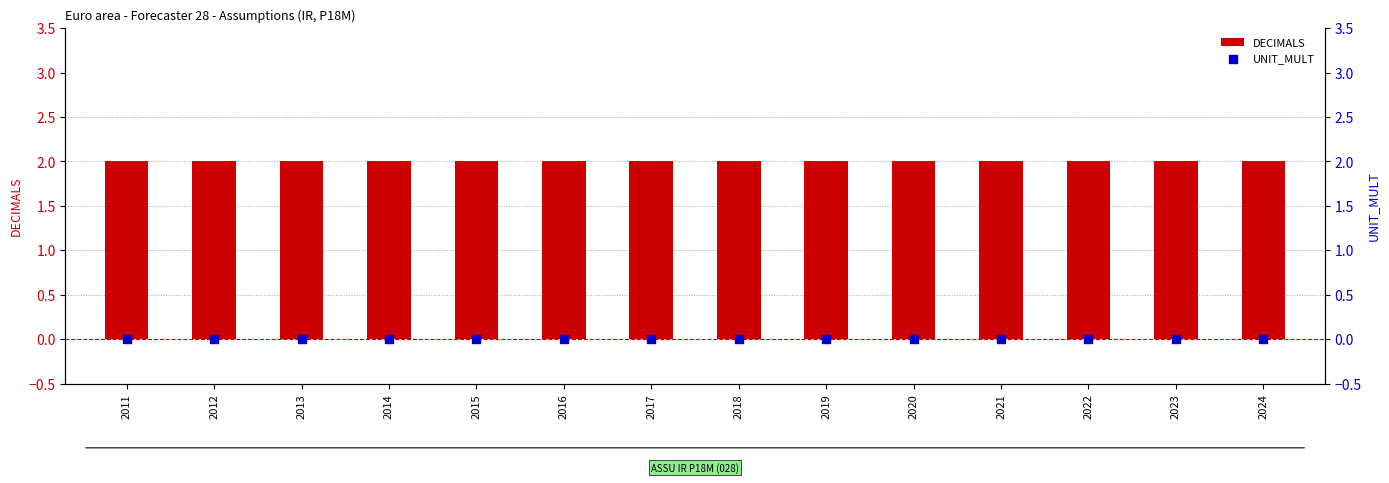

What are all the series names shown in the legend?

DECIMALS, UNIT_MULT